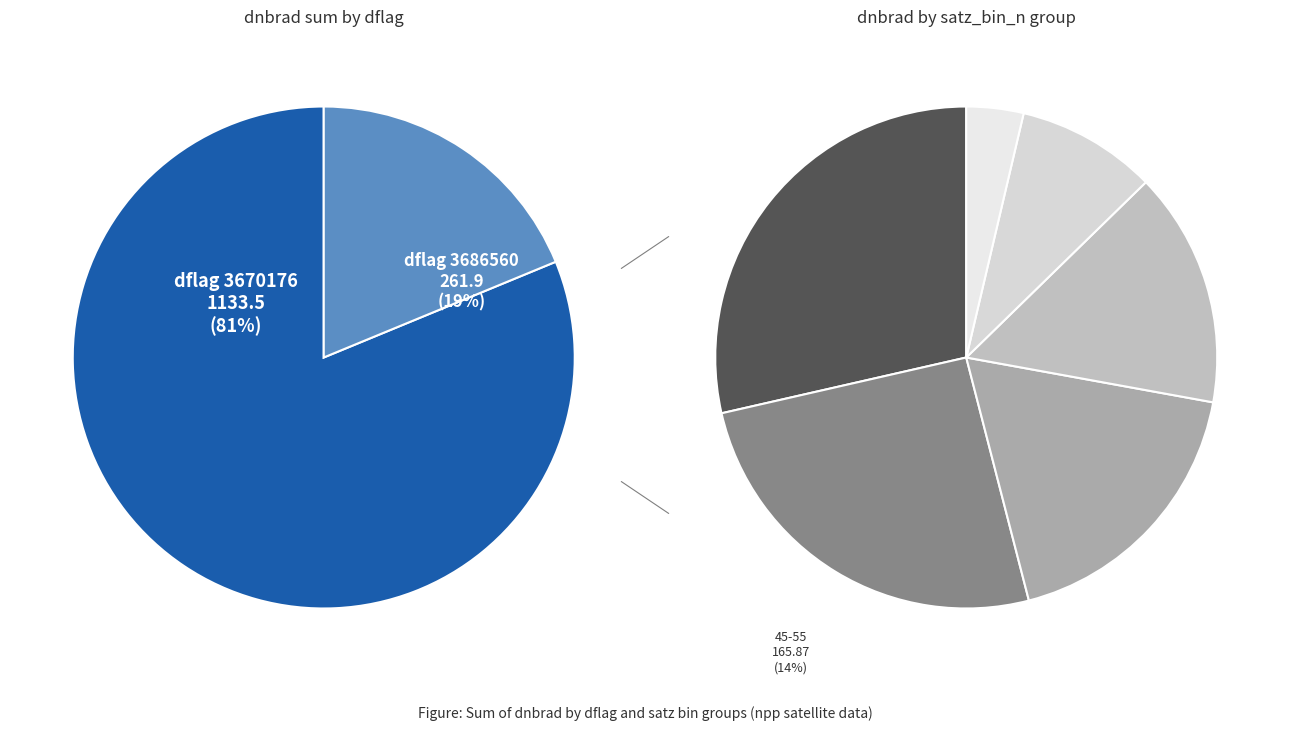

Does any single category account for the majority?

Yes